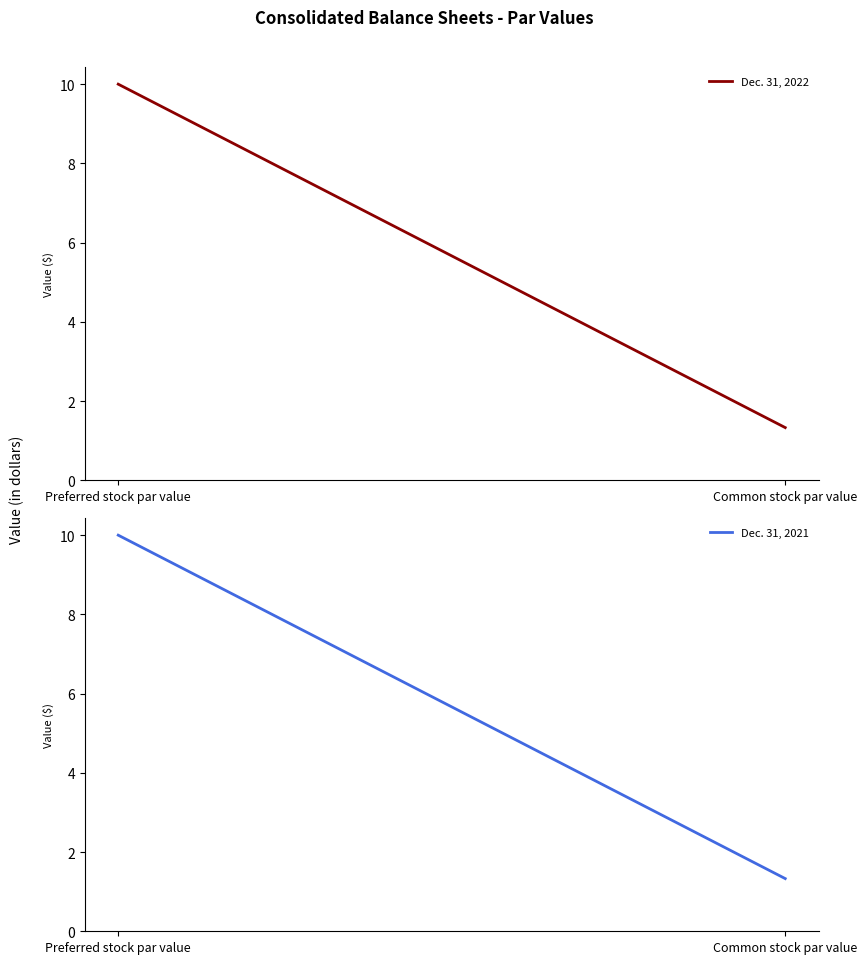

Where is Dec. 31, 2021 nearest to the value 5?

Common stock par value